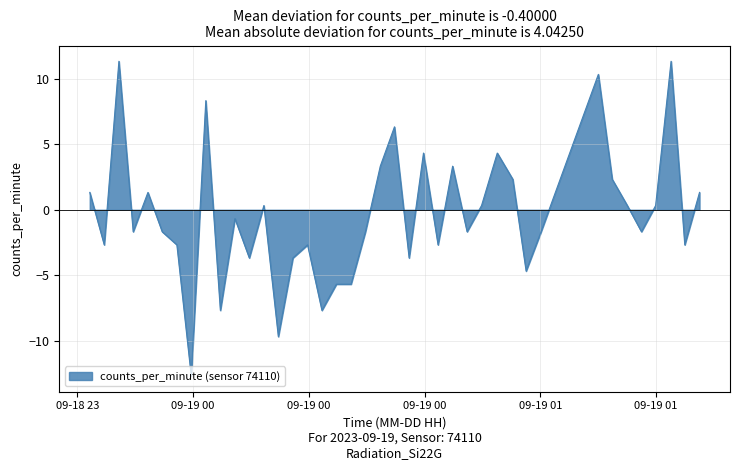

What is the minimum value shown in the chart?

-12.7